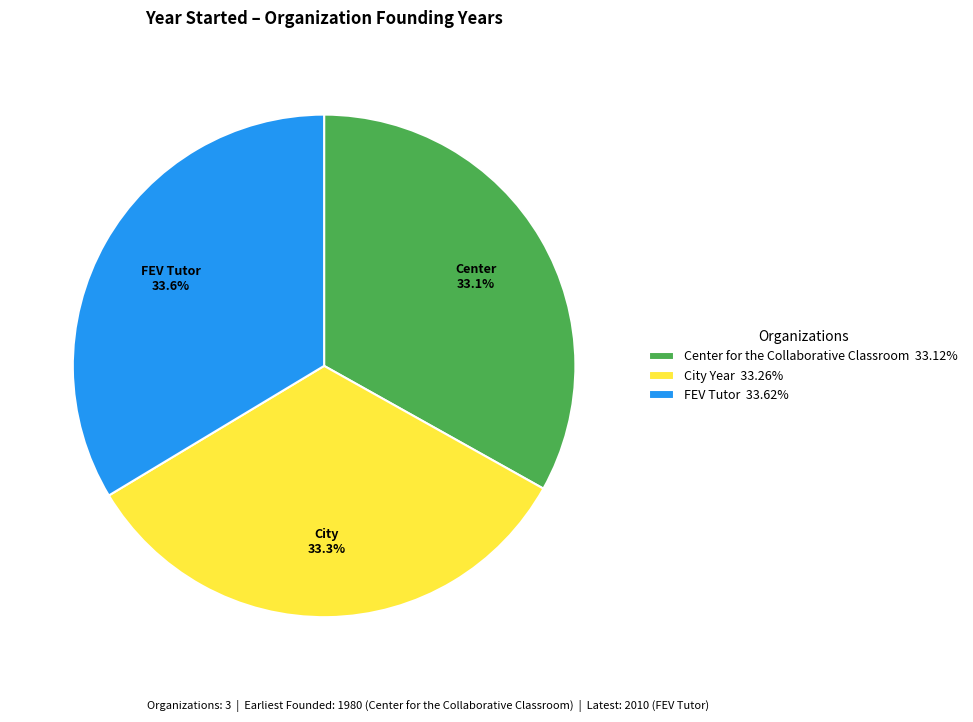

Is it true that FEV Tutor is 22% of the pie?

False